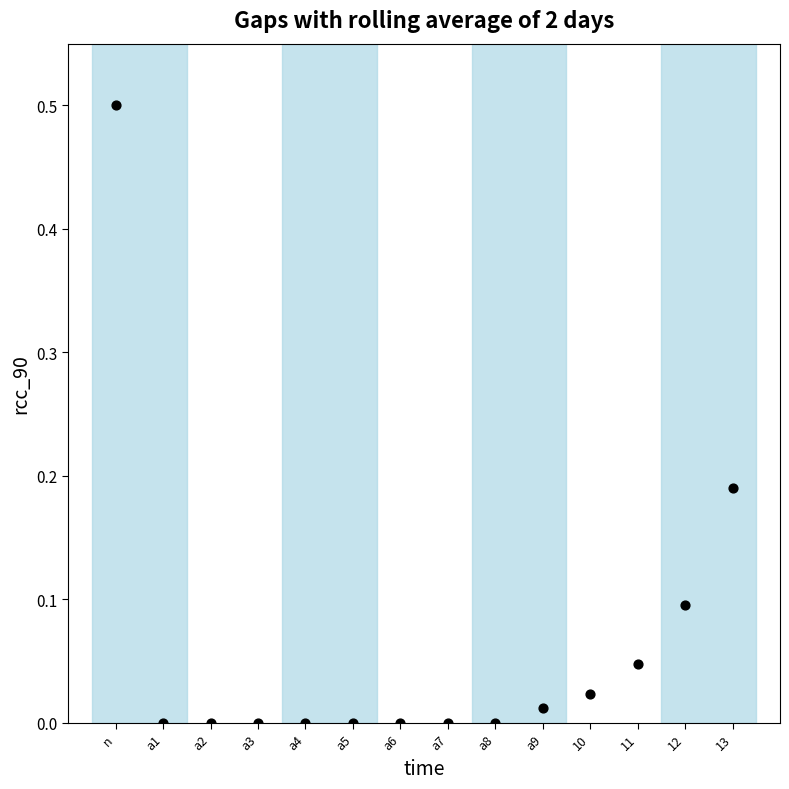

What is the range of Y values (max minus min)?

0.5